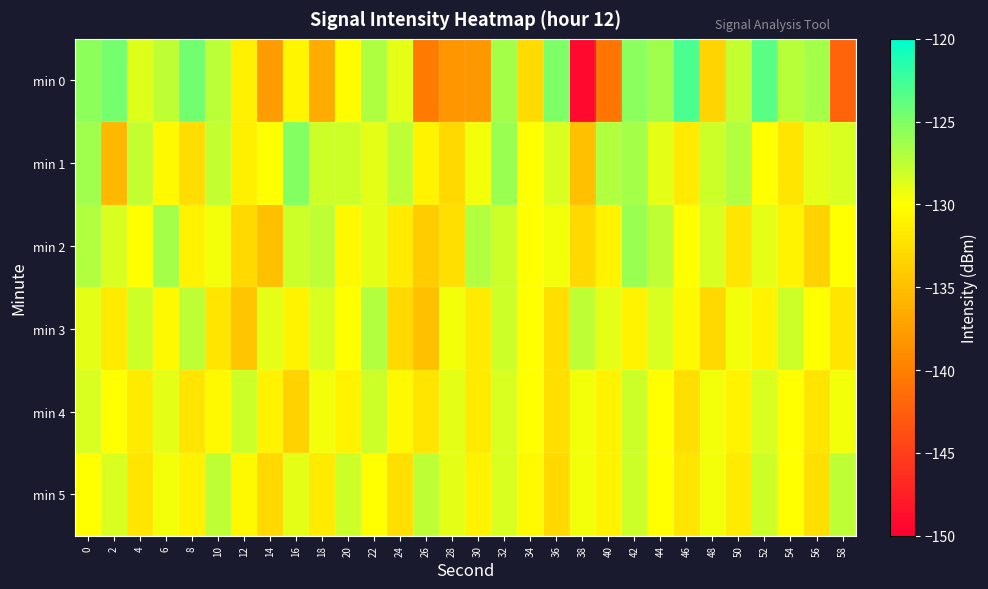

Between 6 and 54, which series saw the biggest shift?

min 2